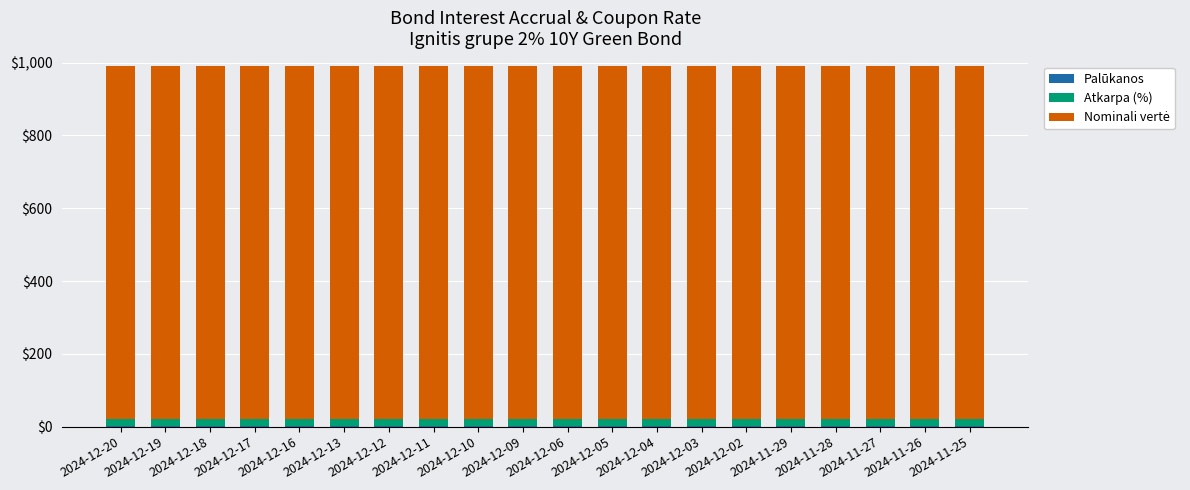

Is it true that Palūkanos equals 0.6 at 2024-12-19?

False